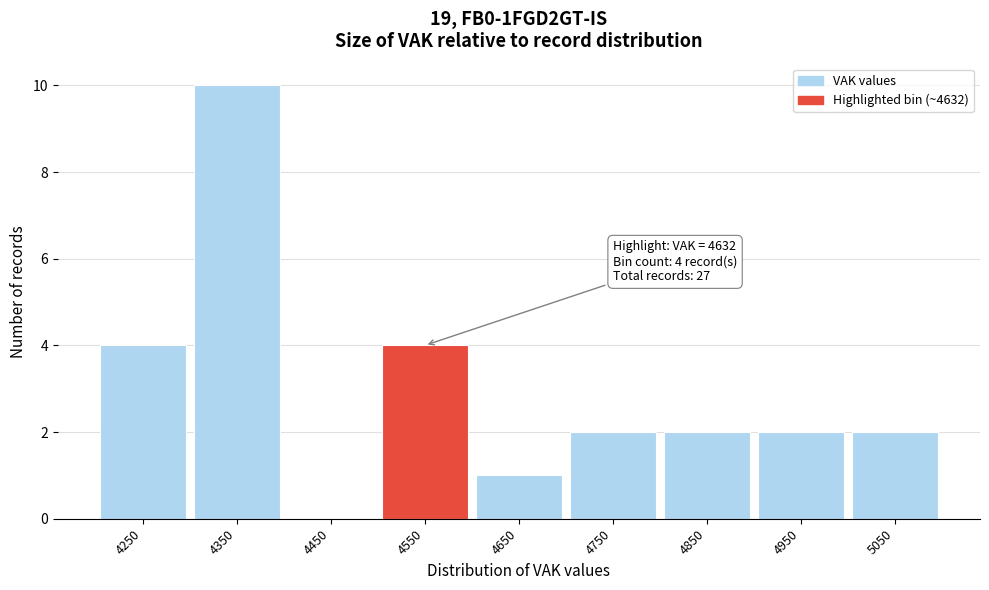

Reading left to right, list all the values displayed in this chart.

4250=4	4350=10	4450=0	4550=4	4650=1	4750=2	4850=2	4950=2	5050=2